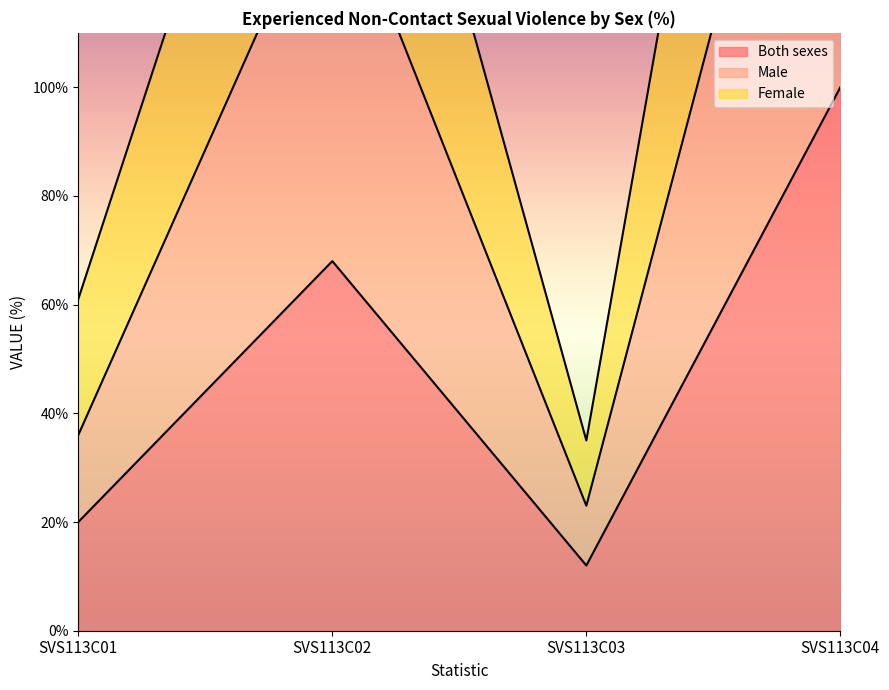

What is the value of the Male point at the 2nd from the left?

141